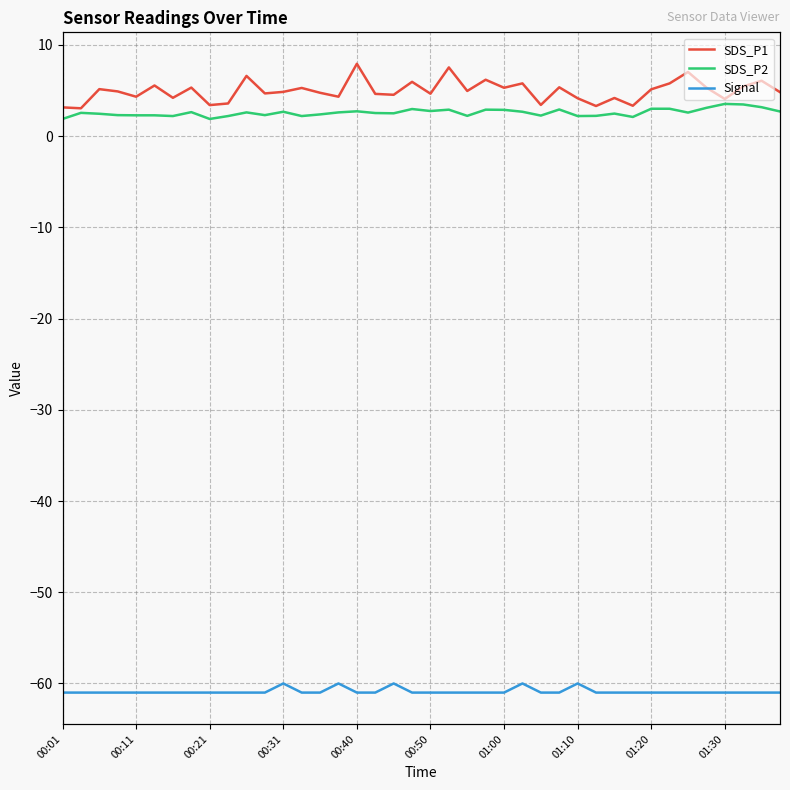

Is the value of SDS_P2 at 16 greater than the value of Signal at 29?

Yes